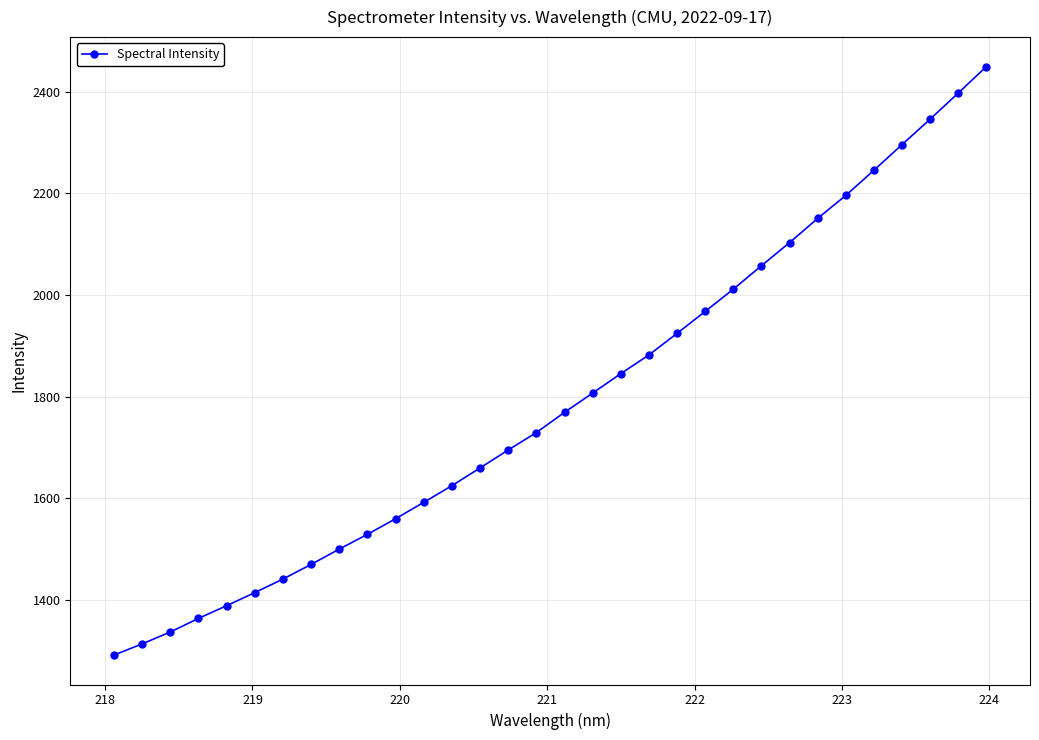

What is the maximum value shown in the chart?

2449.4